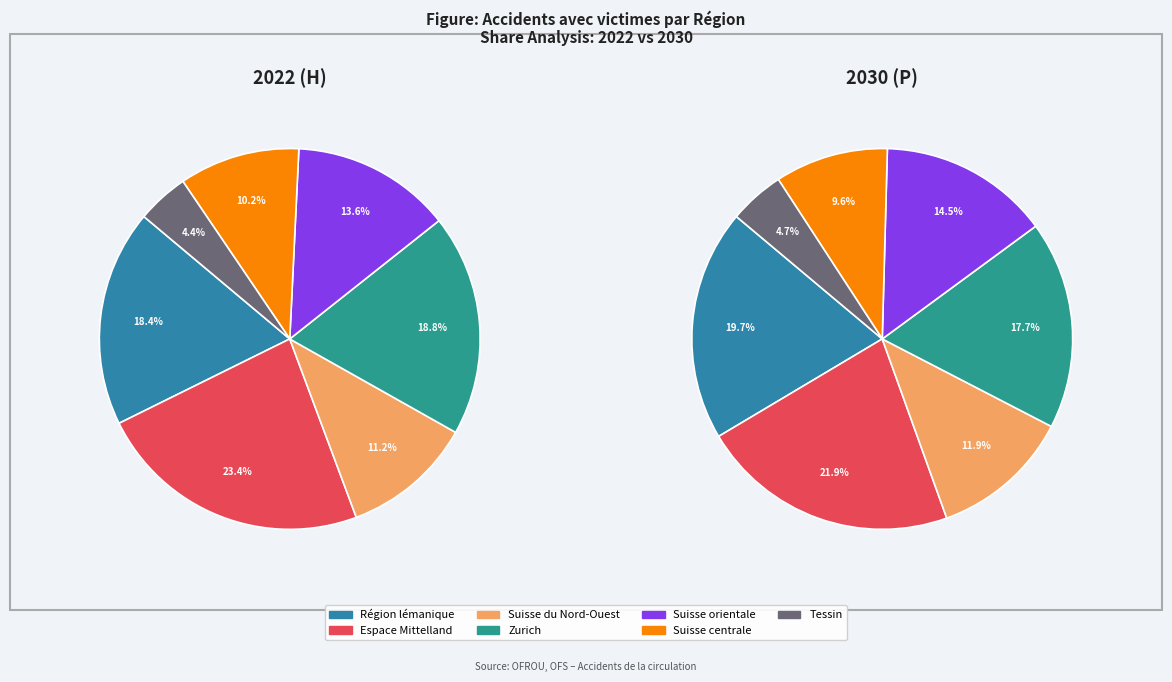

Which category has the biggest portion of the pie?

Espace Mittelland